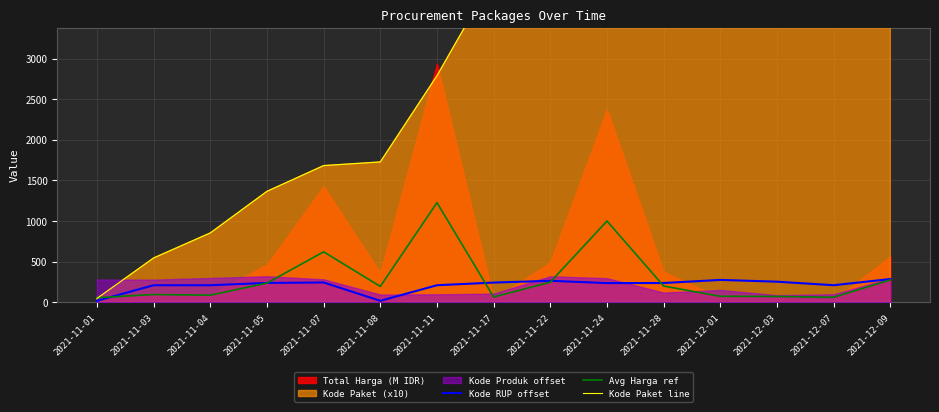

Reading right to left, transcribe all the data shown in this chart.

Kode RUP offset: 285.3	208.9	252.7	274.5	236.3	235.3	263.6	241.7	208.9	17.1	242.9	237.2	208.9	208.9	17.1
Avg Harga ref: 274.4	61.0	70.6	72.5	199.4	999.5	247.2	63.7	1225.8	194.3	620.3	235.6	86.3	94.7	55.1
Kode Paket line: 13787.6	12851.6	11778.3	10354.1	9110.1	6727.9	5582.6	4011.2	2789.1	1727.2	1682.3	1365.2	853.0	544.9	46.4